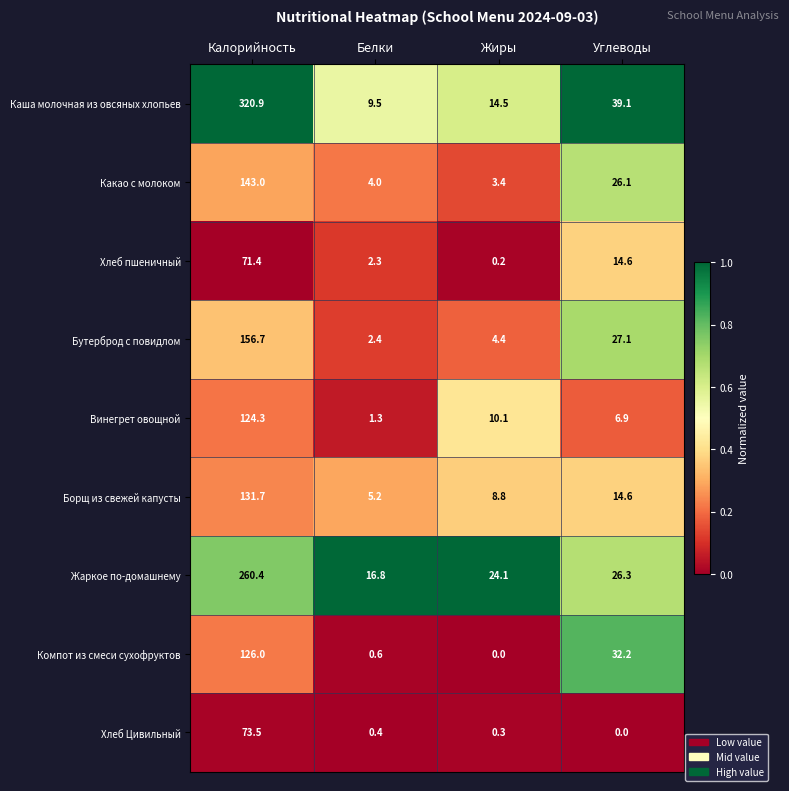

Is it true that Жаркое по-домашнему equals 8.0 at Белки?

False